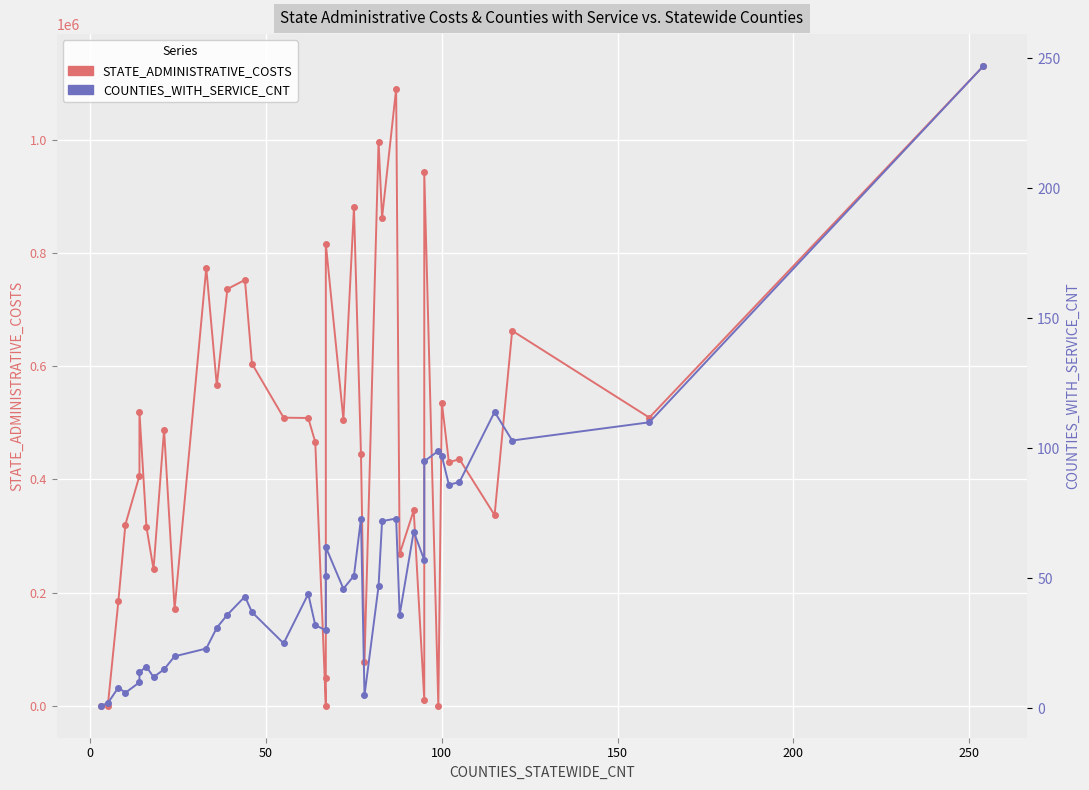

Which series ends up on top after the final intersection of STATE_ADMINISTRATIVE_COSTS and COUNTIES_WITH_SERVICE_CNT?

STATE_ADMINISTRATIVE_COSTS